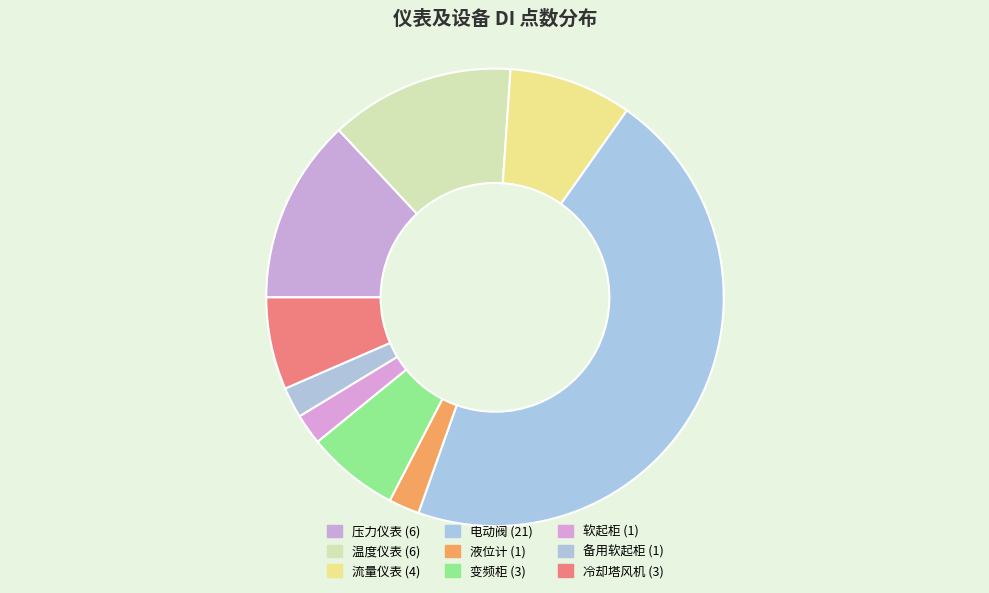

To the nearest percent, what portion does 流量仪表 represent?

9%